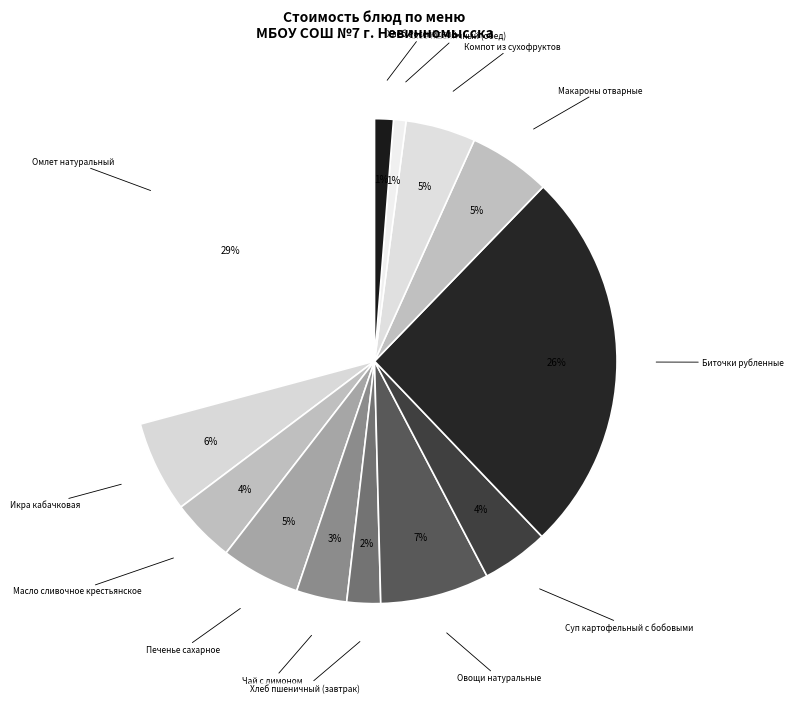

The Компот из сухофруктов slice represents 19% of the pie. True or false?

False